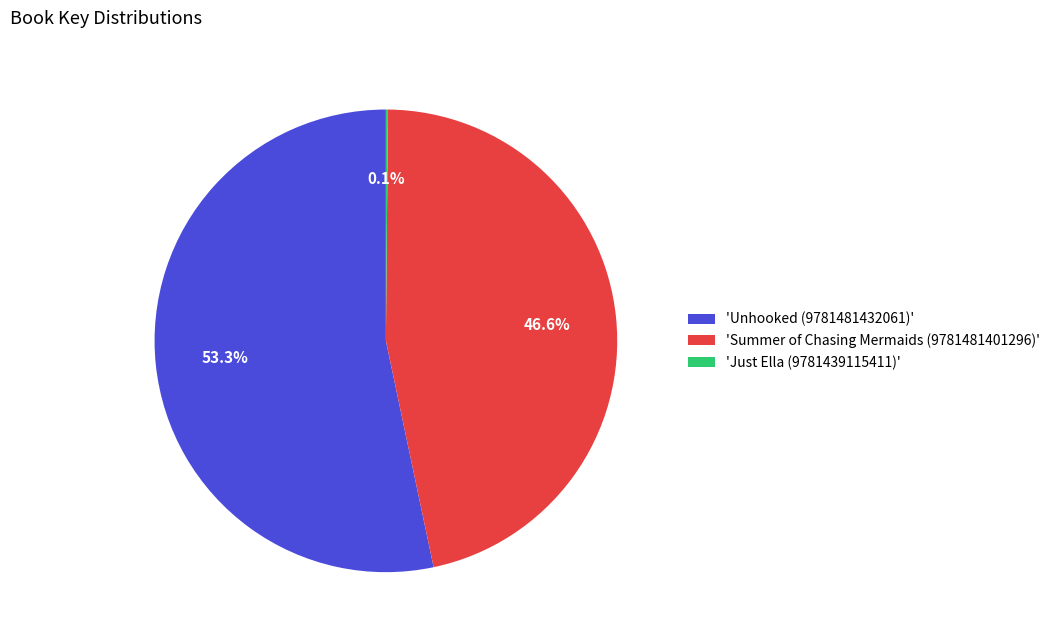

Which category has the biggest portion of the pie?

'Unhooked (9781481432061)'